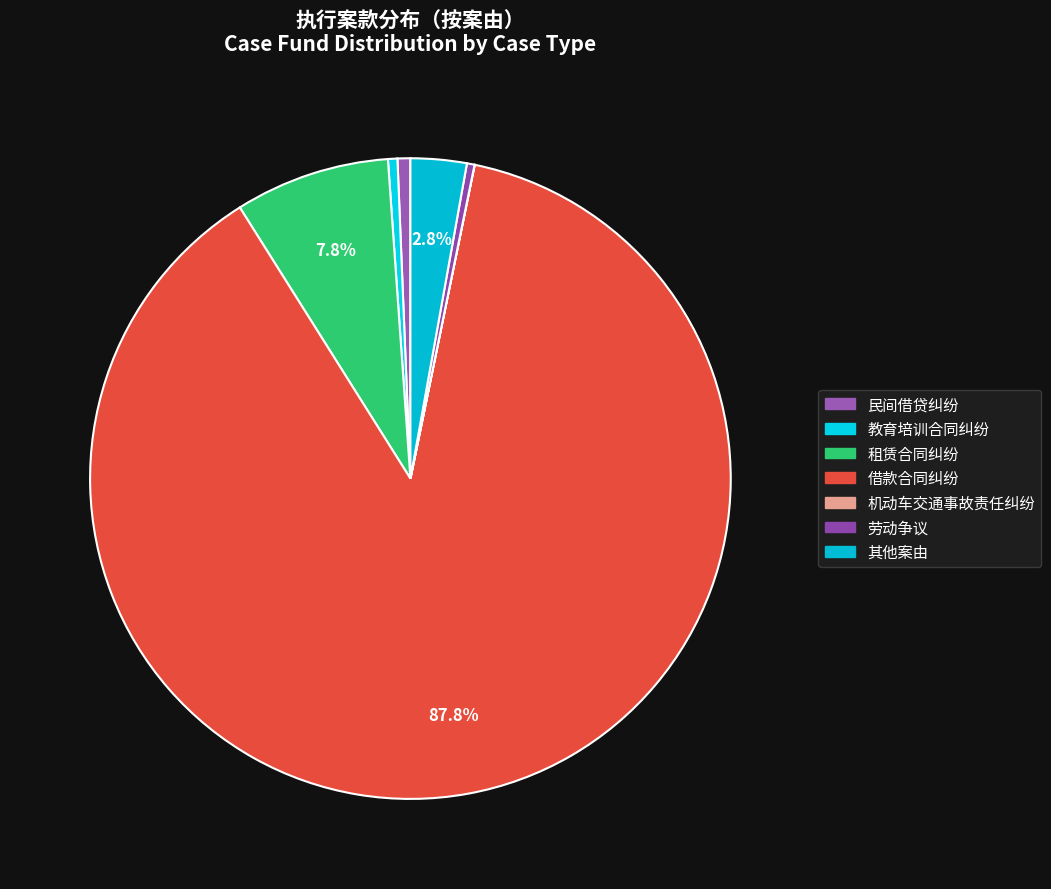

What is the smallest slice in the pie chart?

机动车交通事故责任纠纷